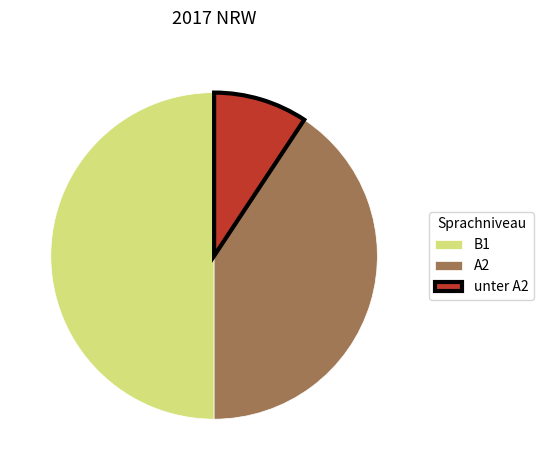

How many slices are in this pie chart?

3